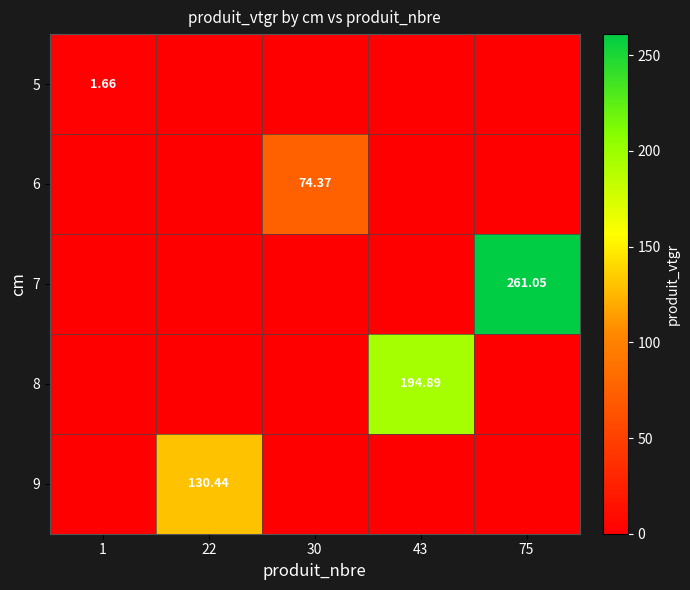

Rank the series by their average value, from highest to lowest.

7, 8, 9, 6, 5